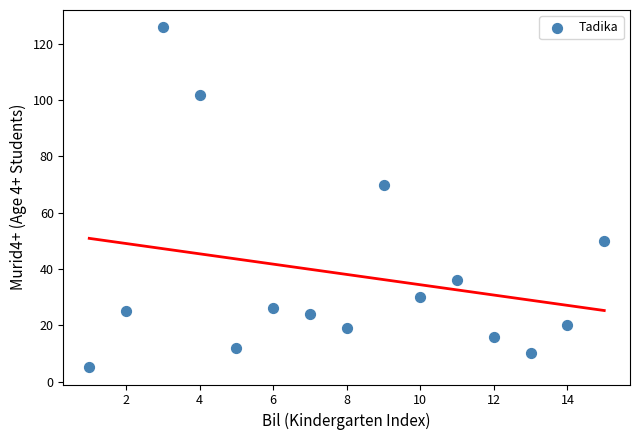

What is the range of Y values (max minus min)?

121